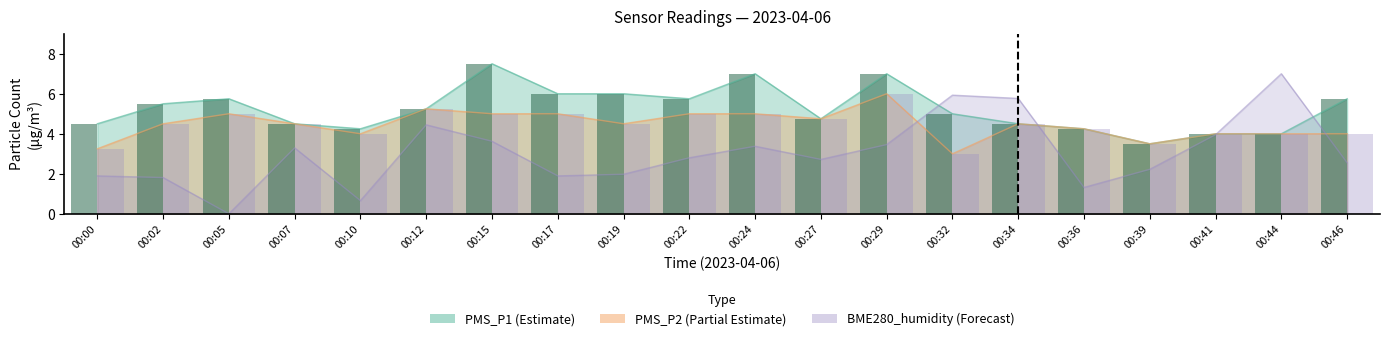

At which category is the sum across all series the highest?

00:29